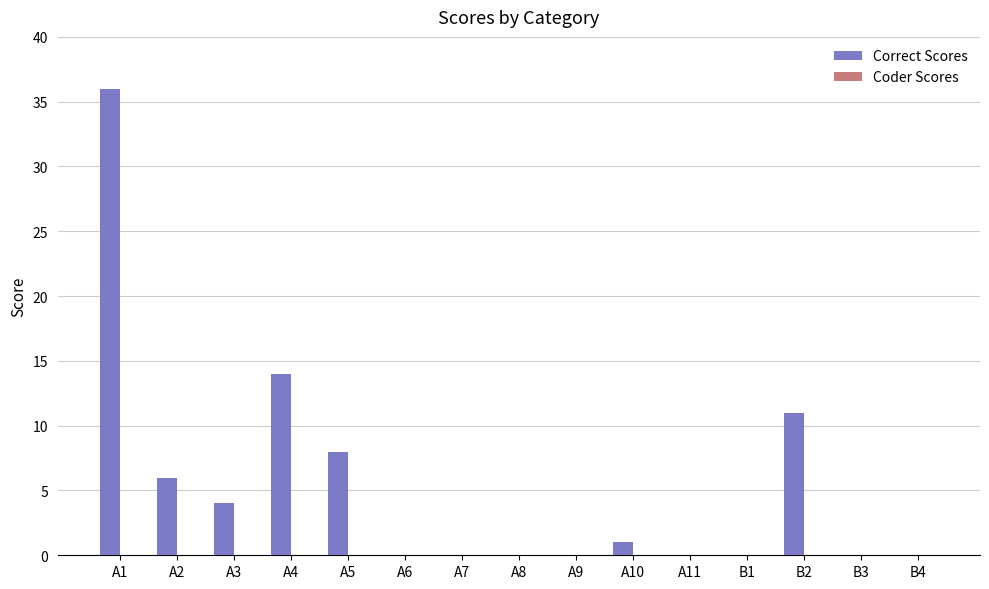

How many data points does each series have?

15